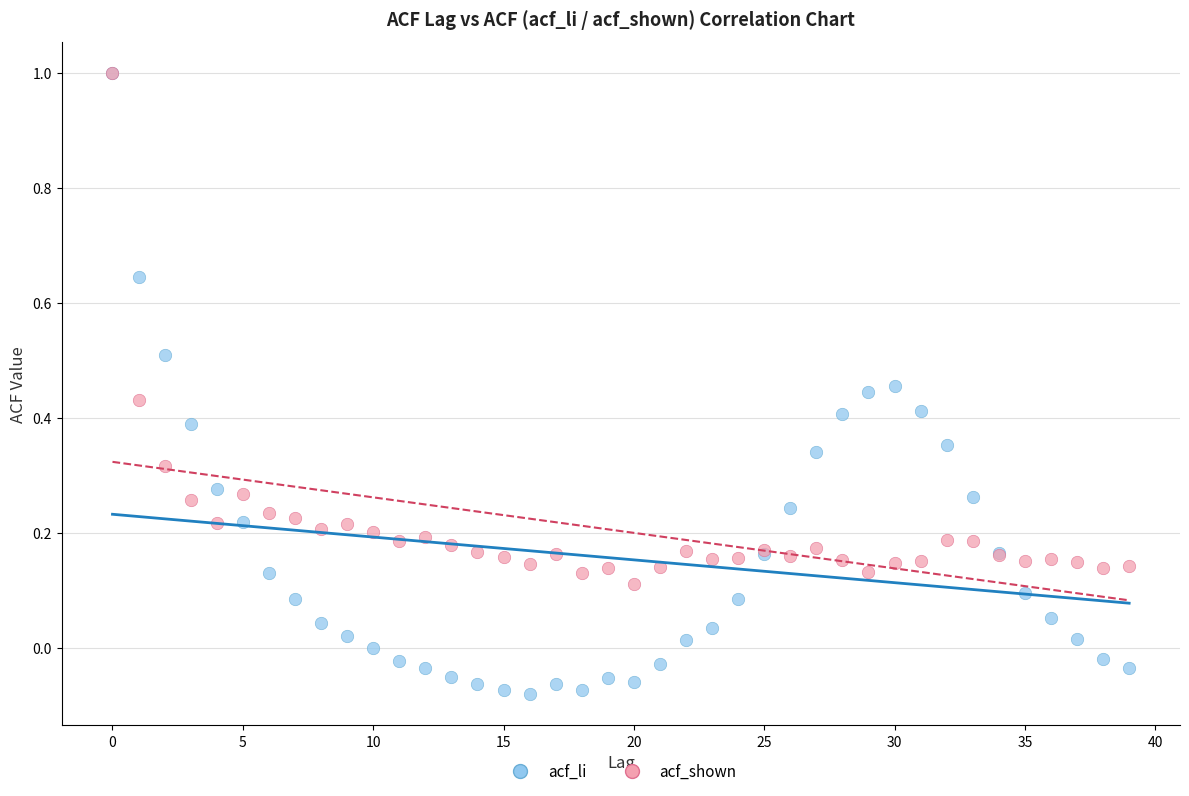

Which series reaches the minimum Y coordinate?

acf_li